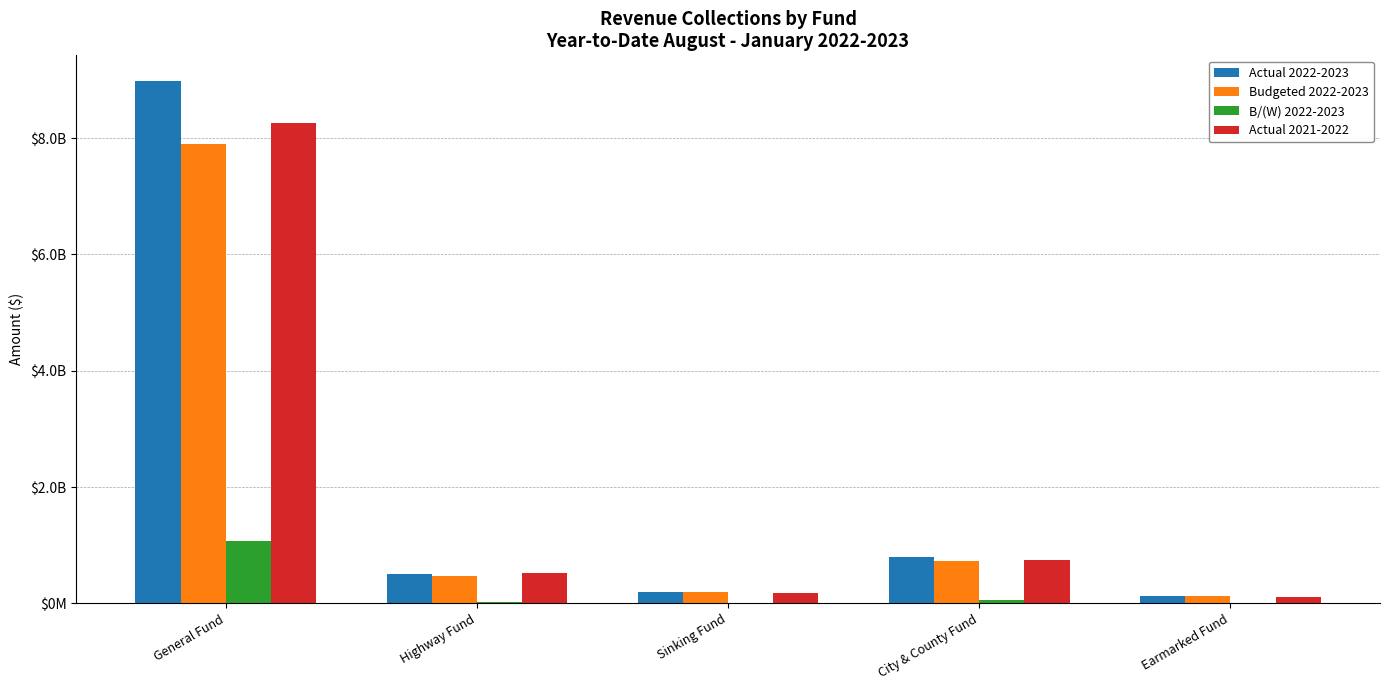

What are all the series names shown in the legend?

Actual 2022-2023, Budgeted 2022-2023, B/(W) 2022-2023, Actual 2021-2022